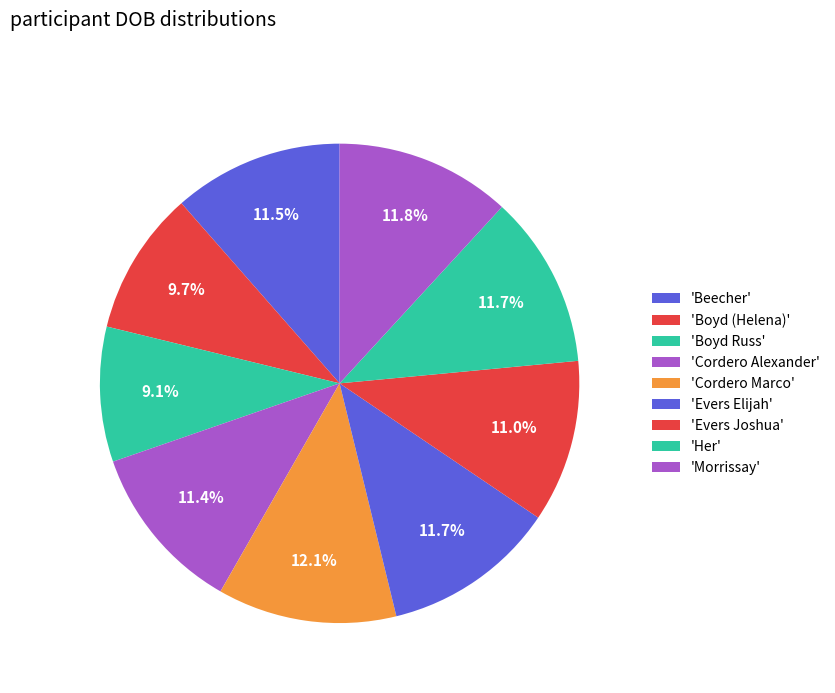

How many segments does this pie chart have?

9